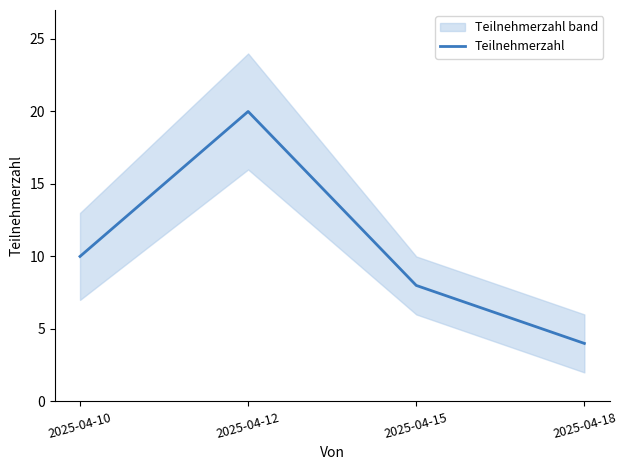

How many values are below 10?

2